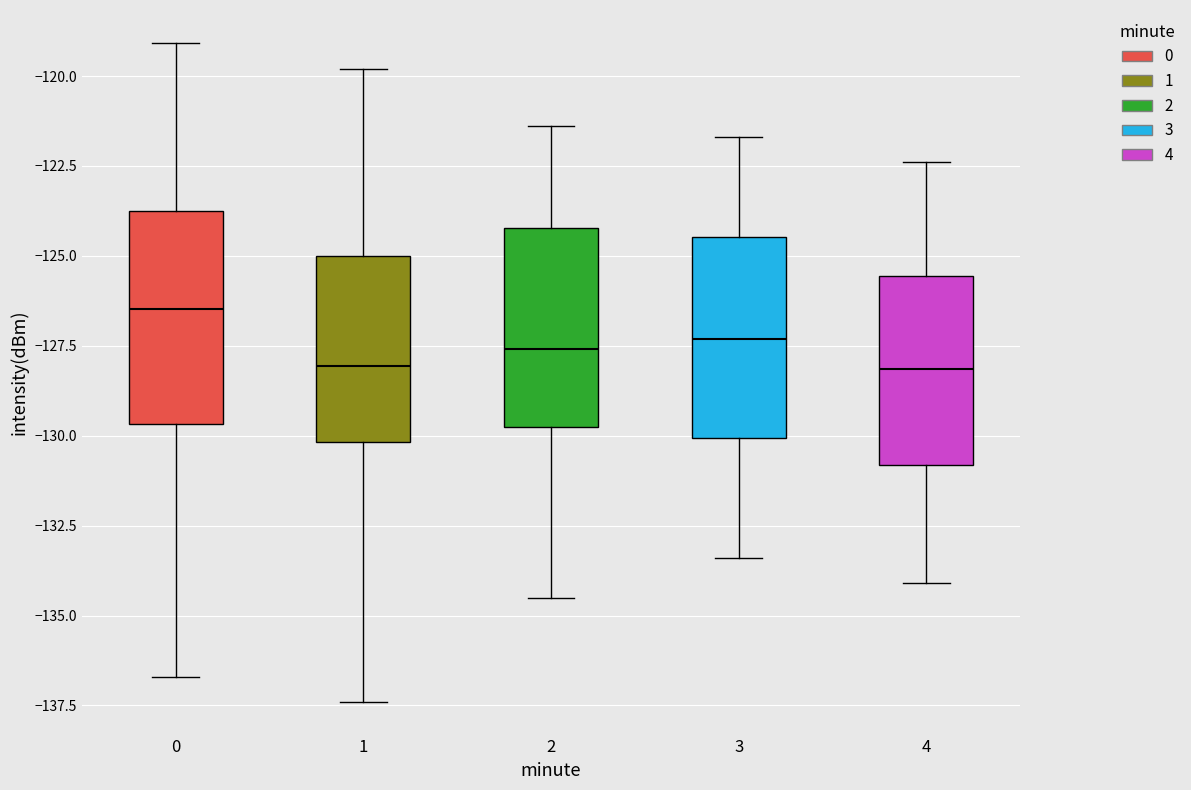

Where is the lower edge of the box at x = 0 on the y-axis? The values are not printed on the chart, so give them approximately, as read against the axis.

-129.5